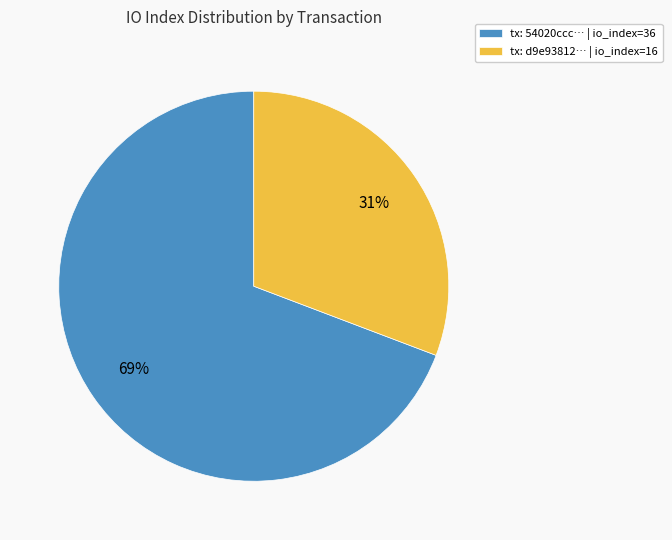

Rank the categories by value from highest to lowest.

tx: 54020ccc… | io_index=36, tx: d9e93812… | io_index=16